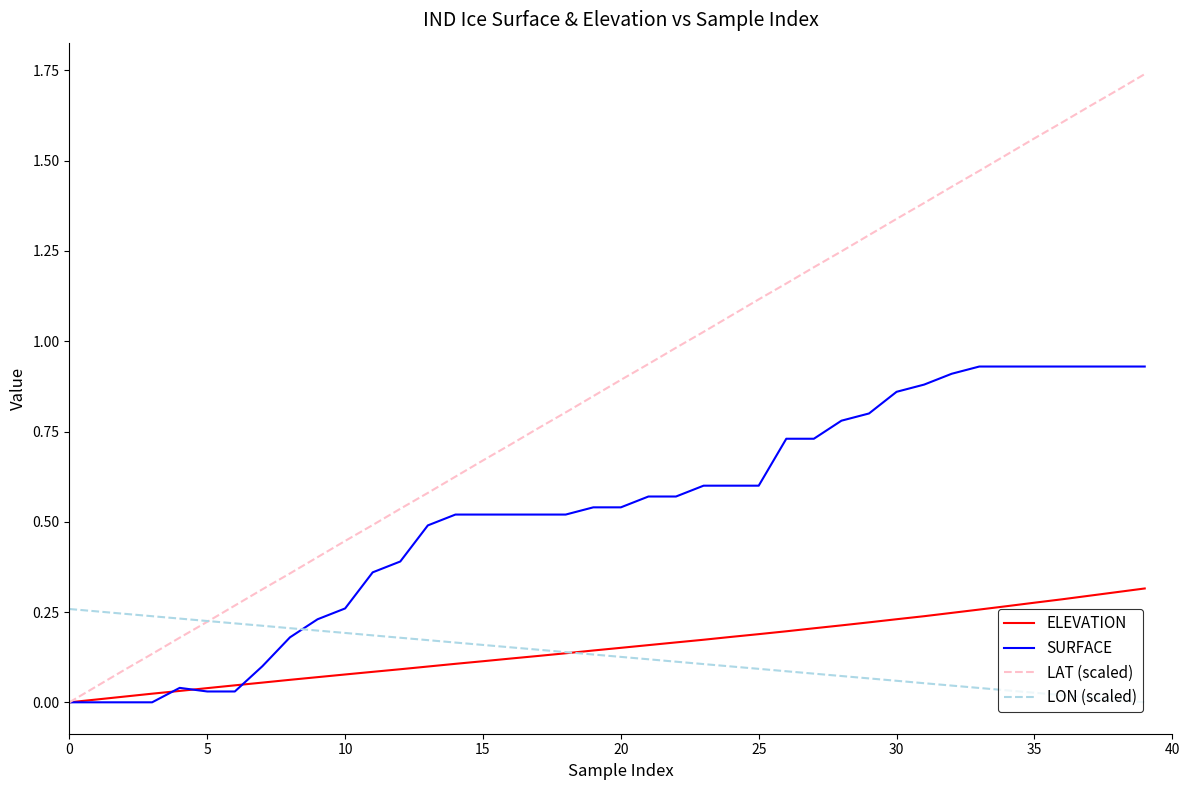

Which series has the widest spread of values?

LAT (scaled)